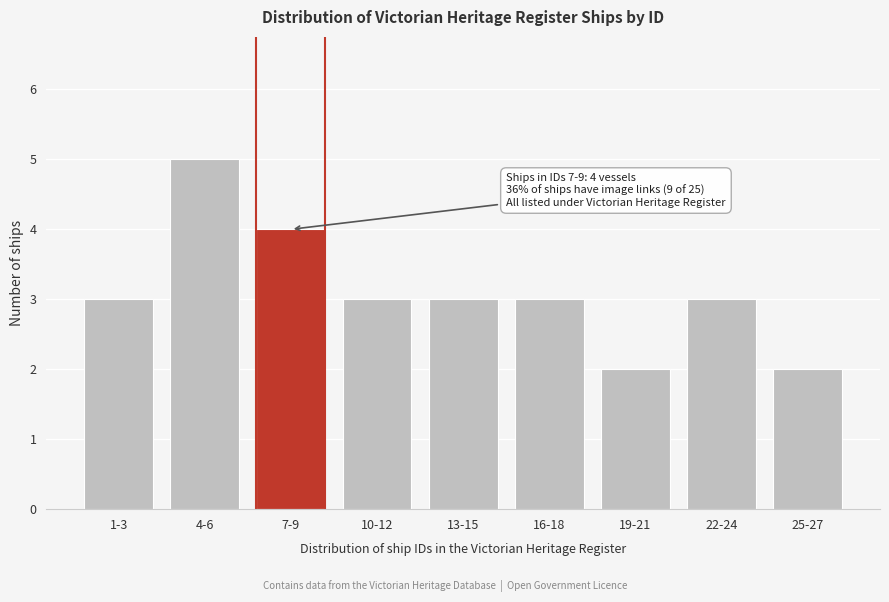

Reading left to right, what are all the values shown in this chart?

3	5	4	3	3	3	2	3	2